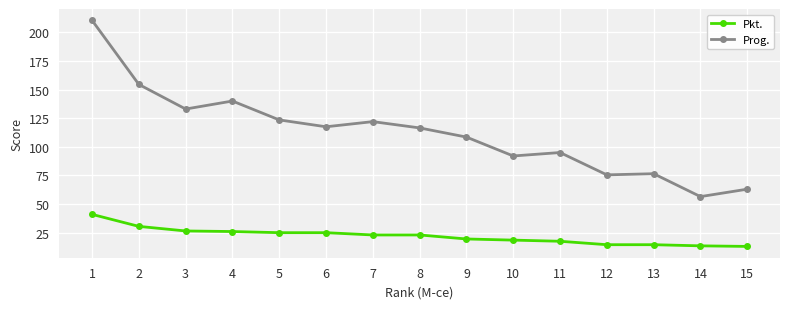

What is the difference between the highest and lowest values at 15?

50.0